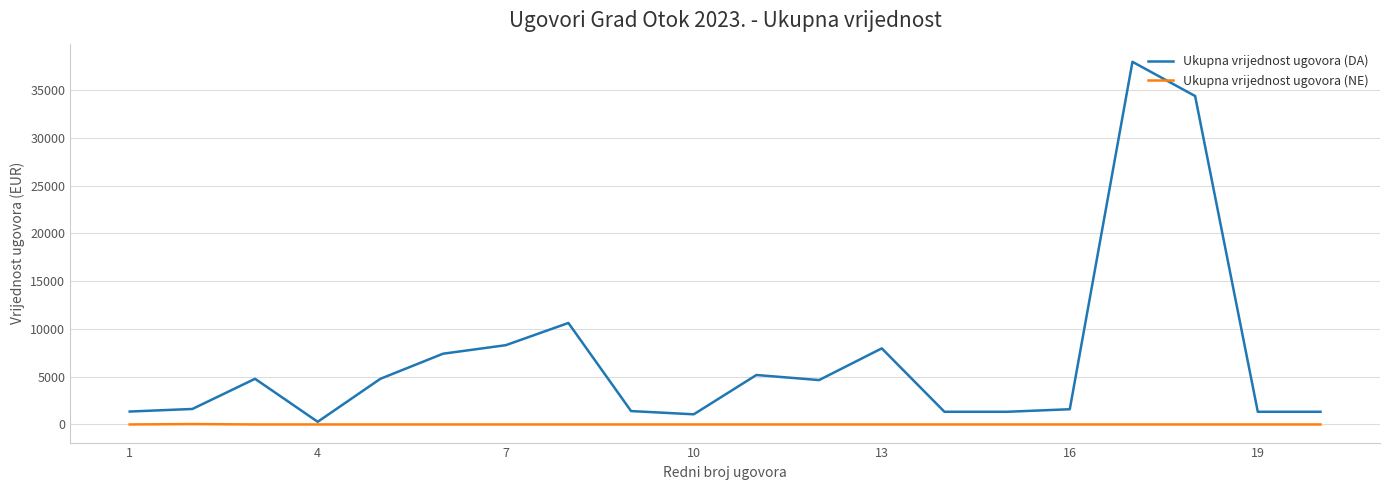

What is the greatest value displayed?

37958.0